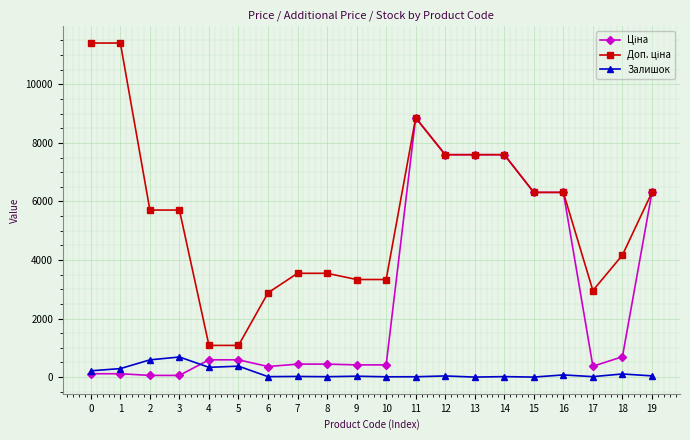

What is the highest value of the Залишок series?

686.0